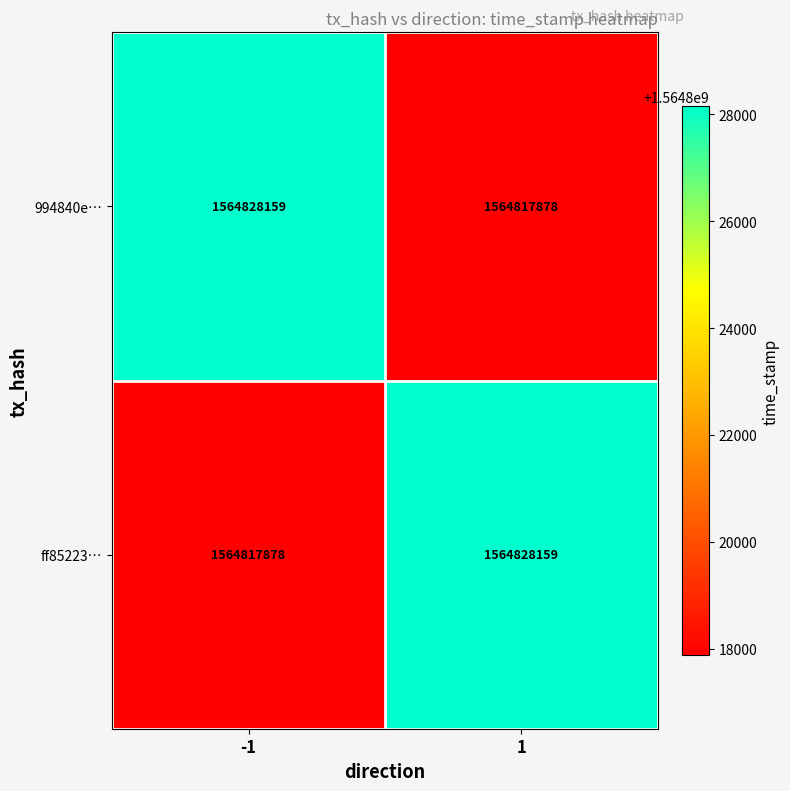

What is the maximum value for ff85223…?

1564828159